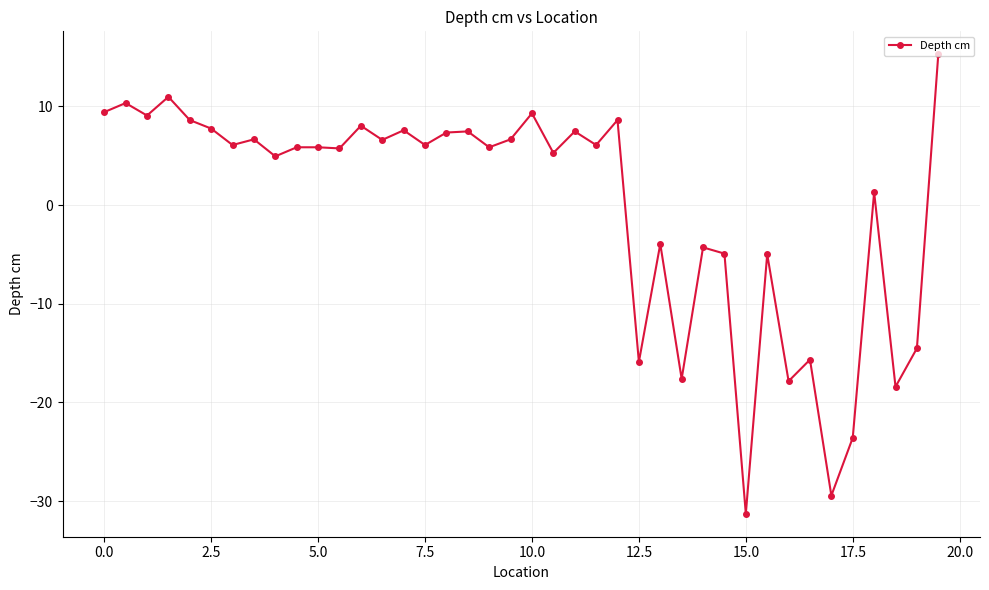

How many positive values are there?

27